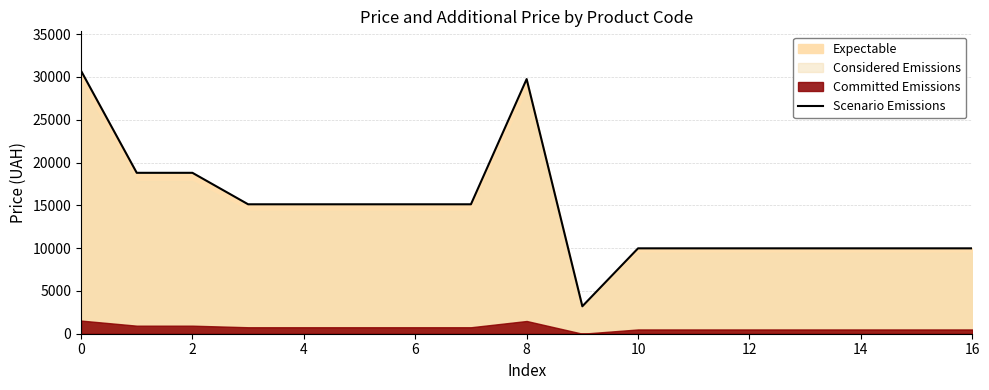

How many values exceed 15120?

4